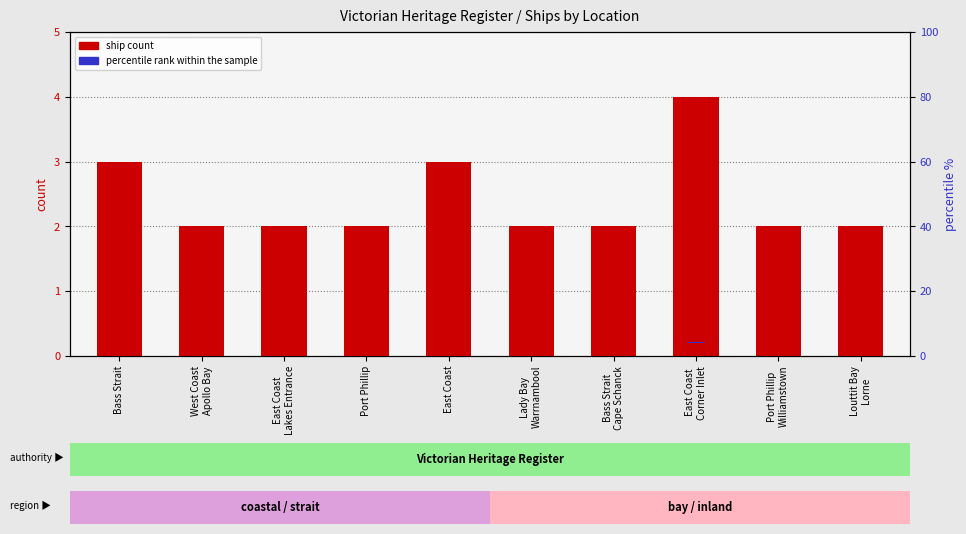

The value of ship count at West Coast
Apollo Bay is 2.0. True or false?

True